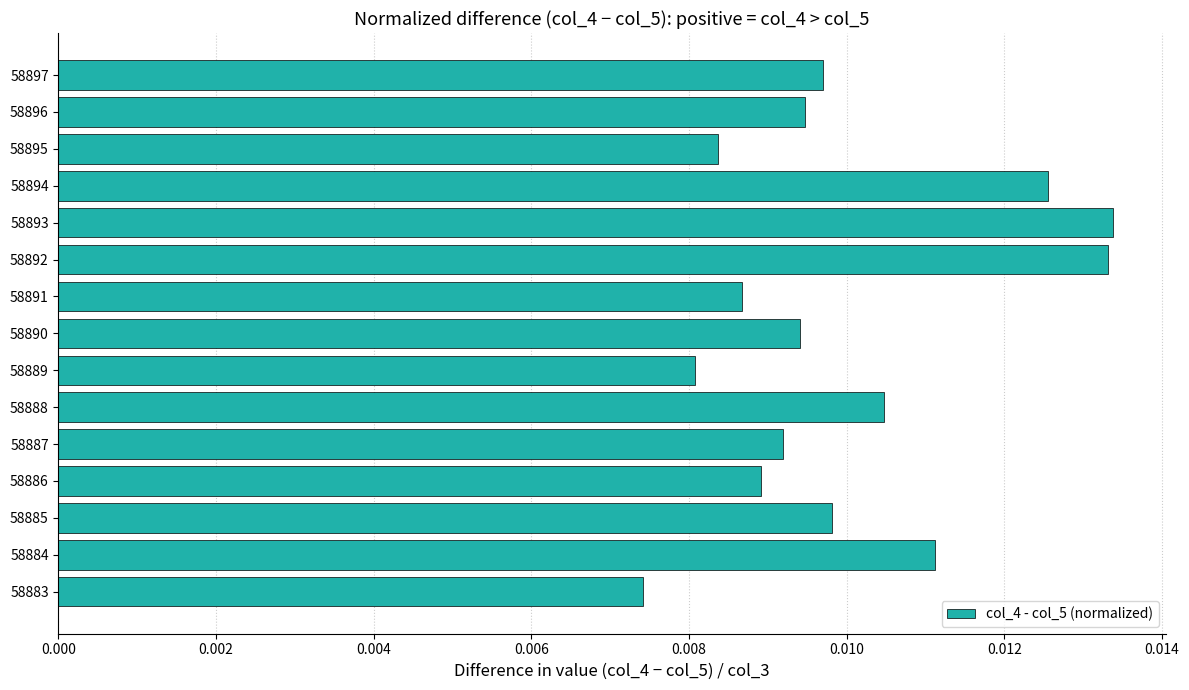

Which has a higher value, 58896 or 58884?

58884